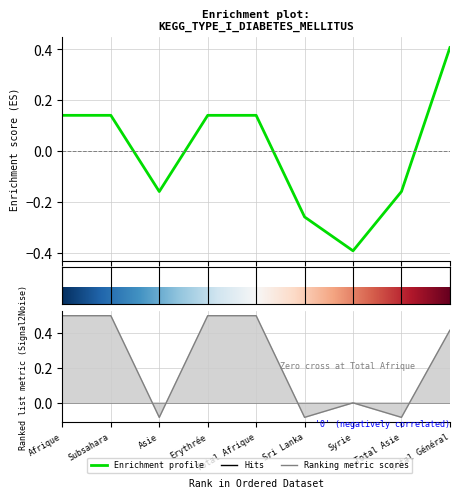

Reading left to right, what are all the values shown in this chart?

Personnes actives: 0.1	0.1	-0.2	0.1	0.1	-0.3	-0.4	-0.2	0.4
Evolution absolue: 0.5	0.5	-0.1	0.5	0.5	-0.1	0.0	-0.1	0.4